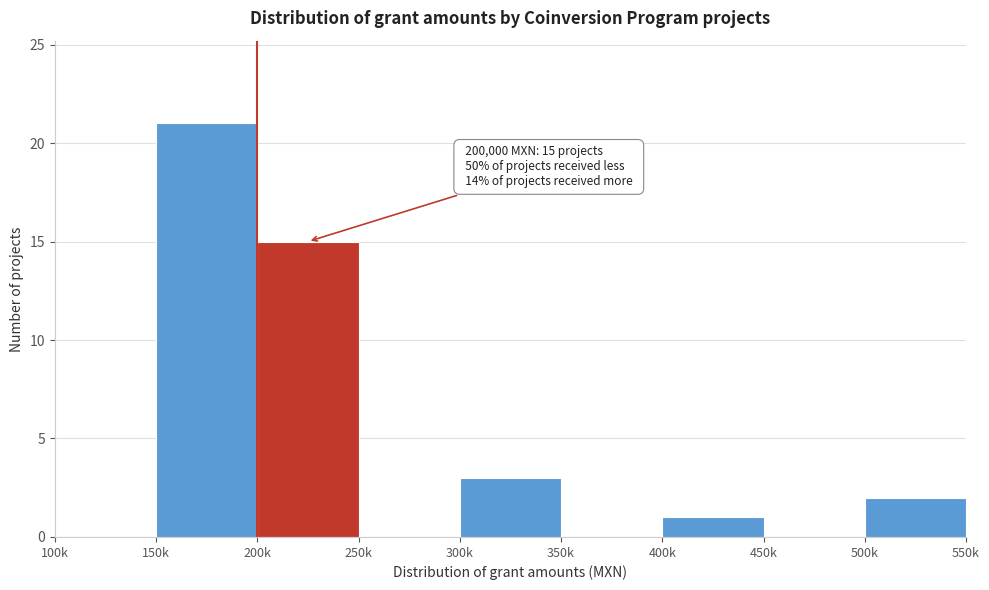

Reading right to left, what are all the values shown in this chart?

500k=2	450k=0	400k=1	350k=0	300k=3	250k=0	200k=15	150k=21	100k=0